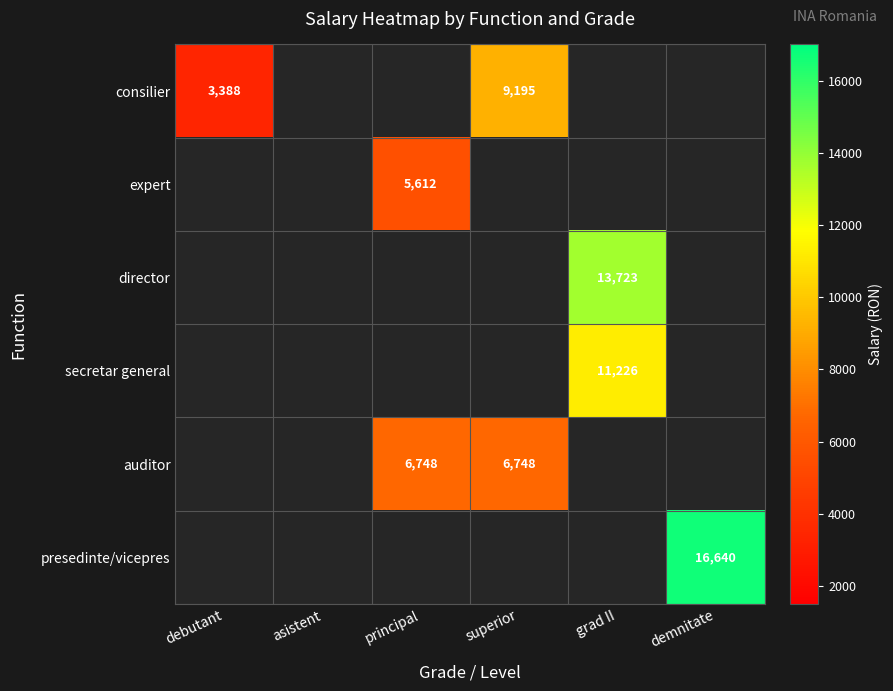

True or false: presedinte/vicepres has a value of 16640 at demnitate.

True